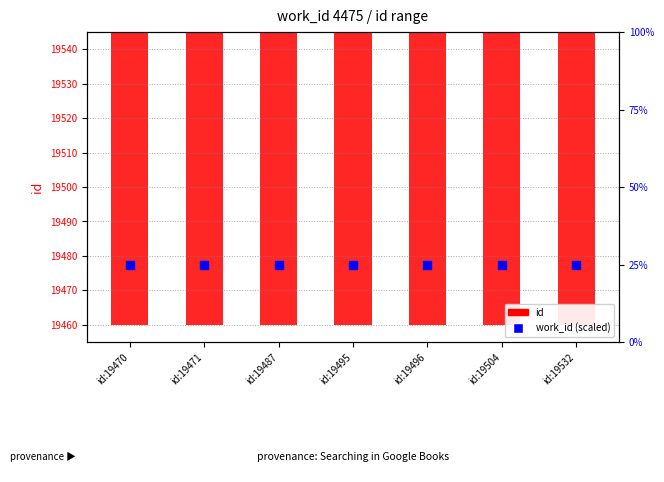

Which series contains the lowest Y value?

work_id (scaled)